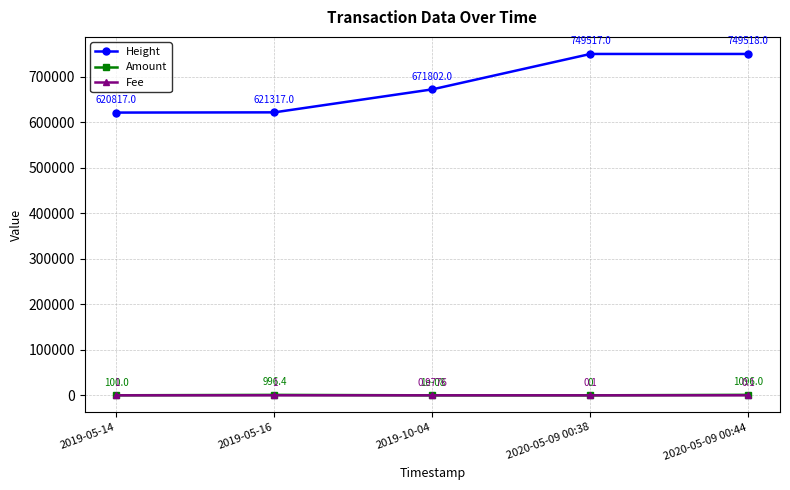

What is the sum of the Height values at 2019-10-04 and 2019-05-16?

1293119.0